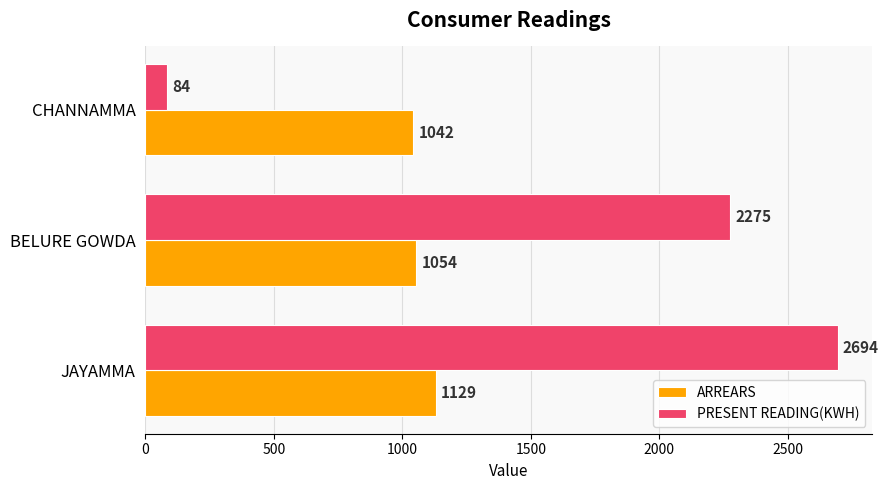

The PRESENT READING(KWH) series shows 84 at CHANNAMMA. True or false?

True